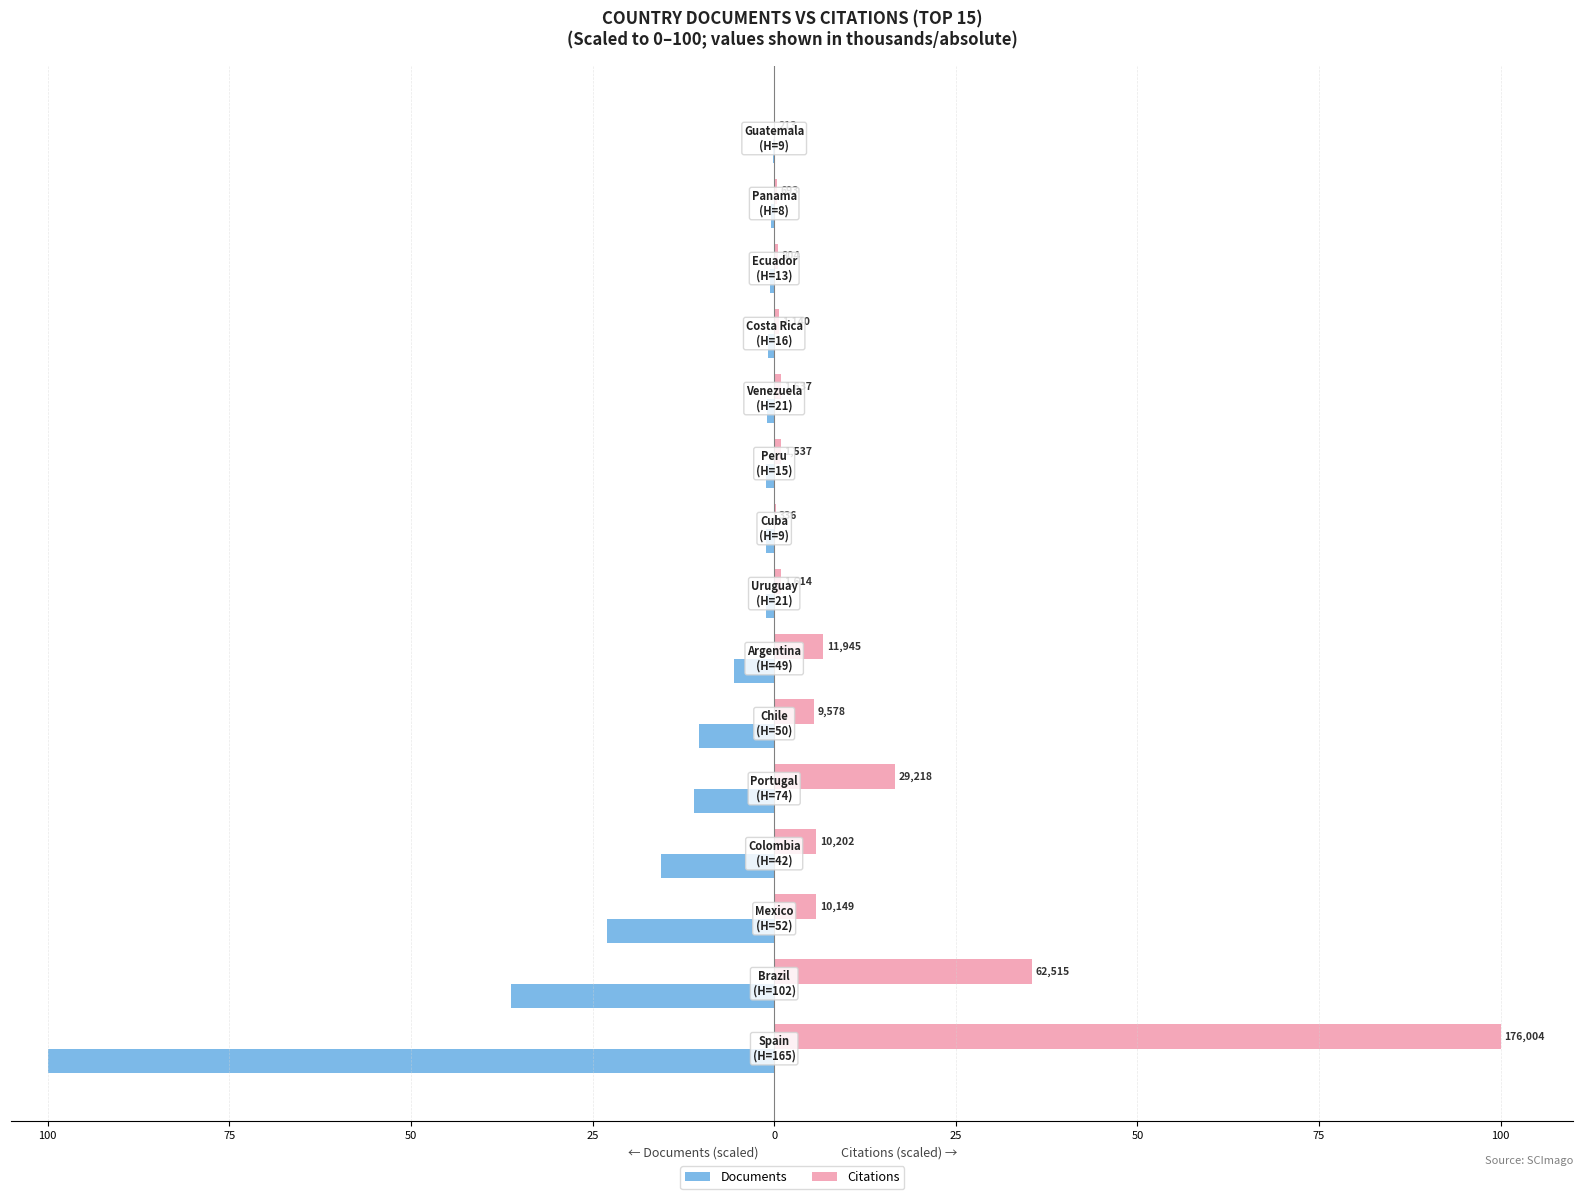

What are all the series names shown in the legend?

Documents, Citations